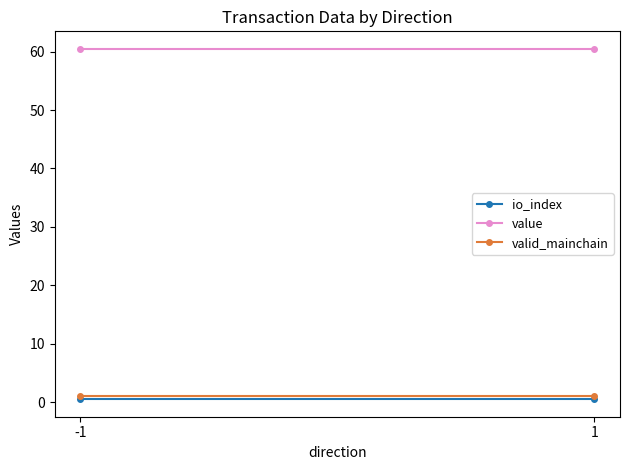

Reading left to right, what are all the values shown in this chart?

io_index: 0.5	0.5
value: 60.5	60.5
valid_mainchain: 1.0	1.0